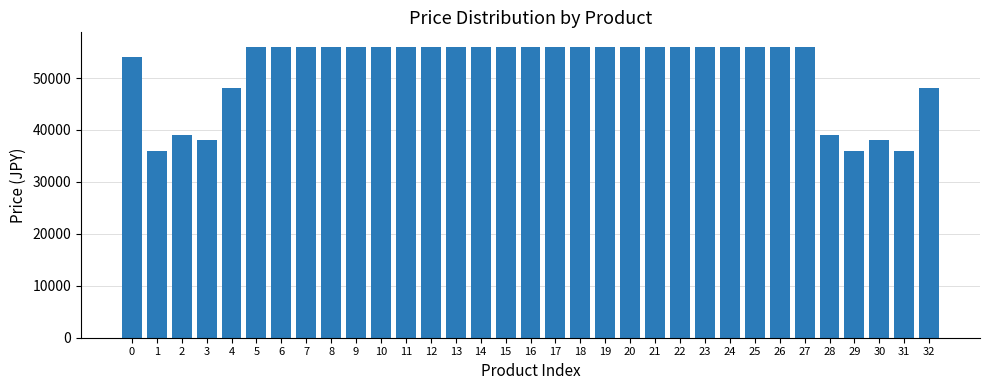

What is the value of the 4th bar from the left?

38000